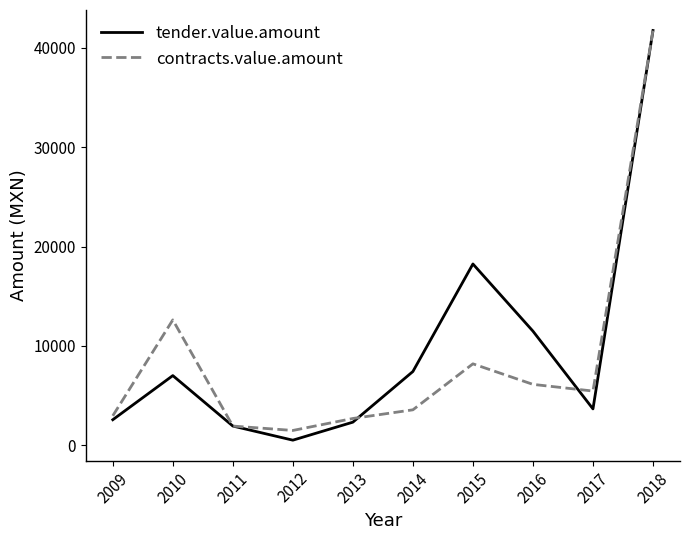

Which series has the largest range (max minus min)?

tender.value.amount